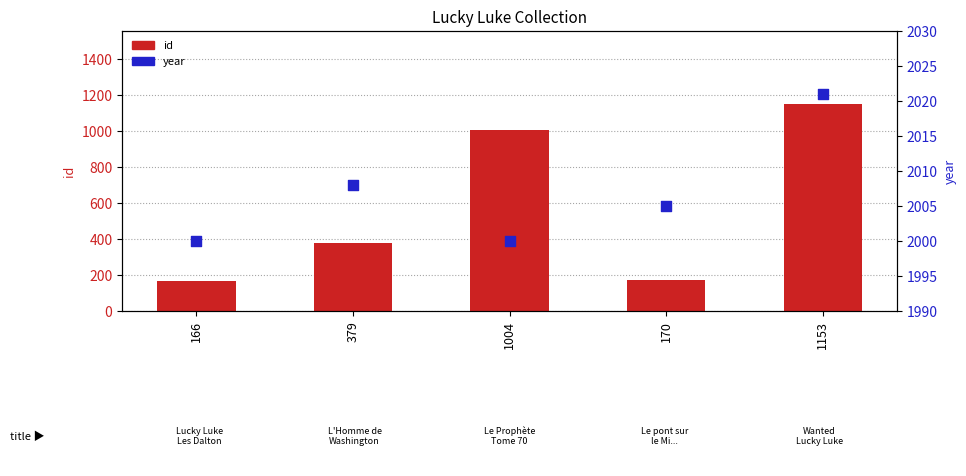

Which series reaches the minimum Y coordinate?

id